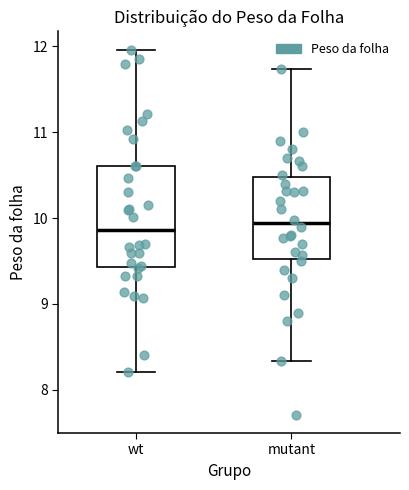

Reading left to right, read every box against the y-axis: the position of its median line, the range the box covers, and the ends of its whiskers. The values are not printed on the chart, so give them approximately, as read against the axis.

wt: median 9.9, box 9.4 to 10.6, whiskers 8.2 to 12.0
mutant: median 9.9, box 9.5 to 10.5, whiskers 8.3 to 11.7